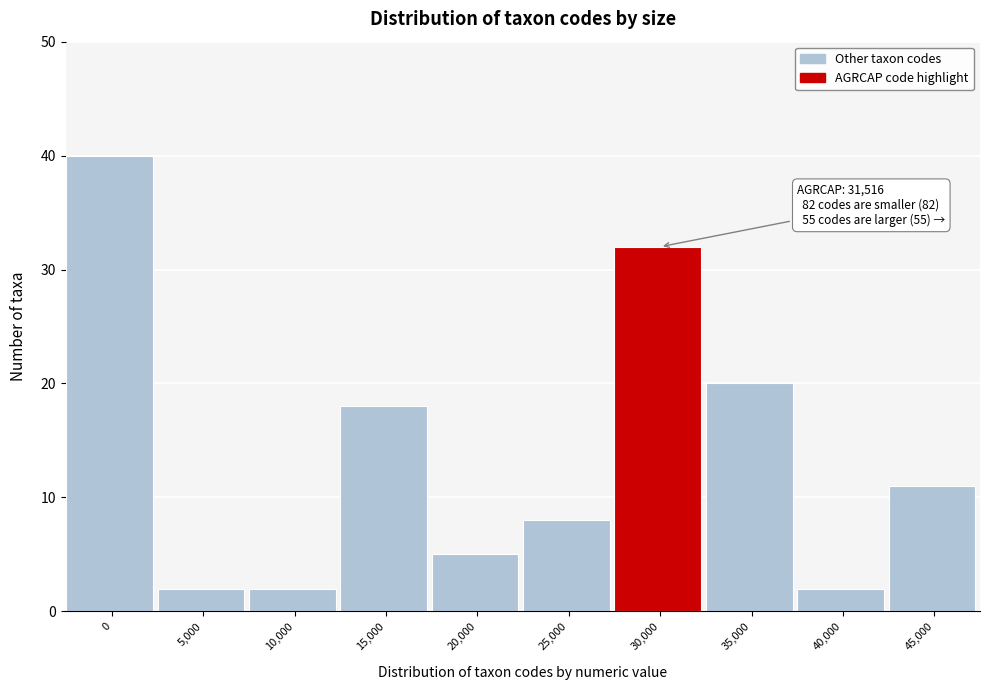

Reading right to left, transcribe all the data shown in this chart.

11	2	20	32	8	5	18	2	2	40